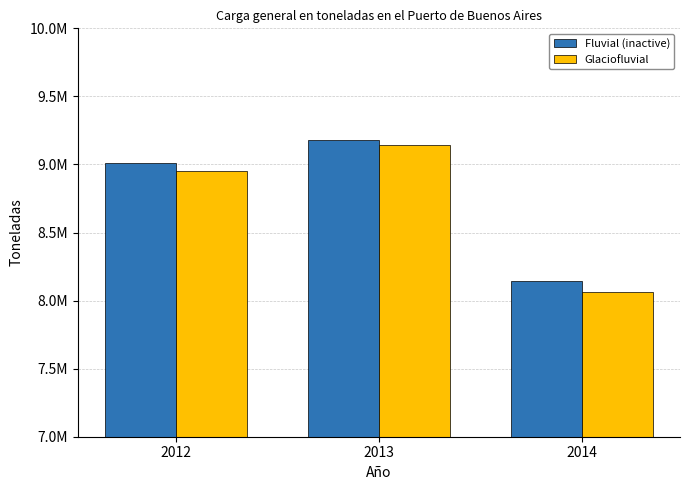

True or false: Fluvial (inactive) has a value of 8145010 at 2014.

True